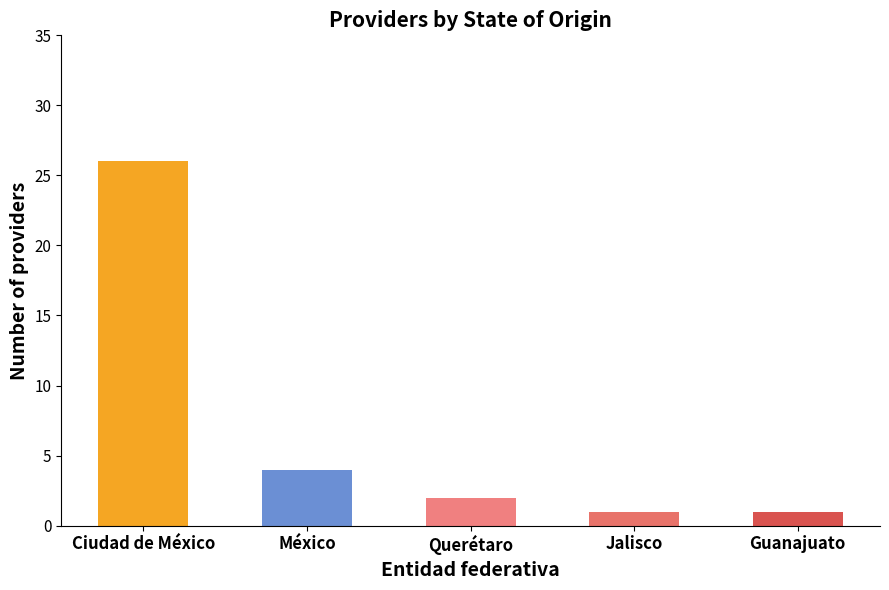

True or false: the data shows 0 at Querétaro.

False